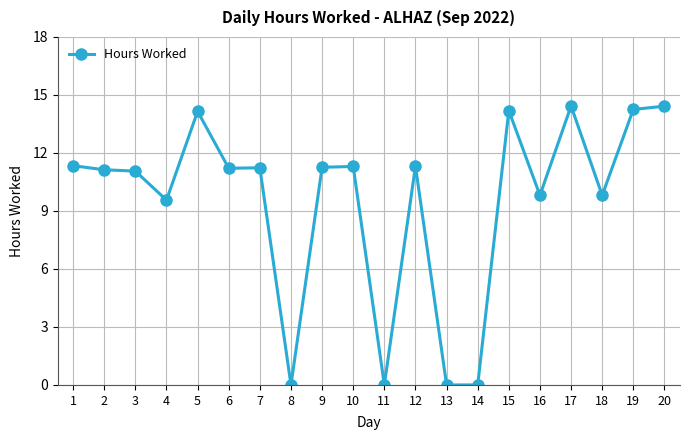

True or false: there are more than 0 points higher than both neighbors.

True